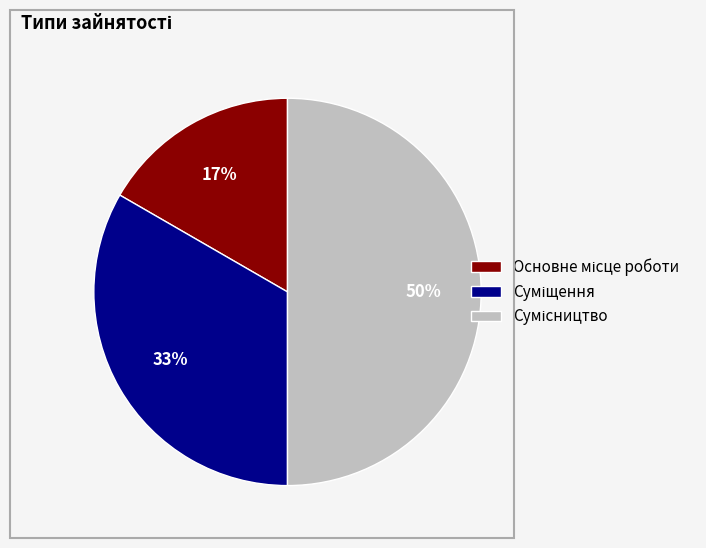

To the nearest percent, what is the difference between the largest and smallest slice percentages?

33%